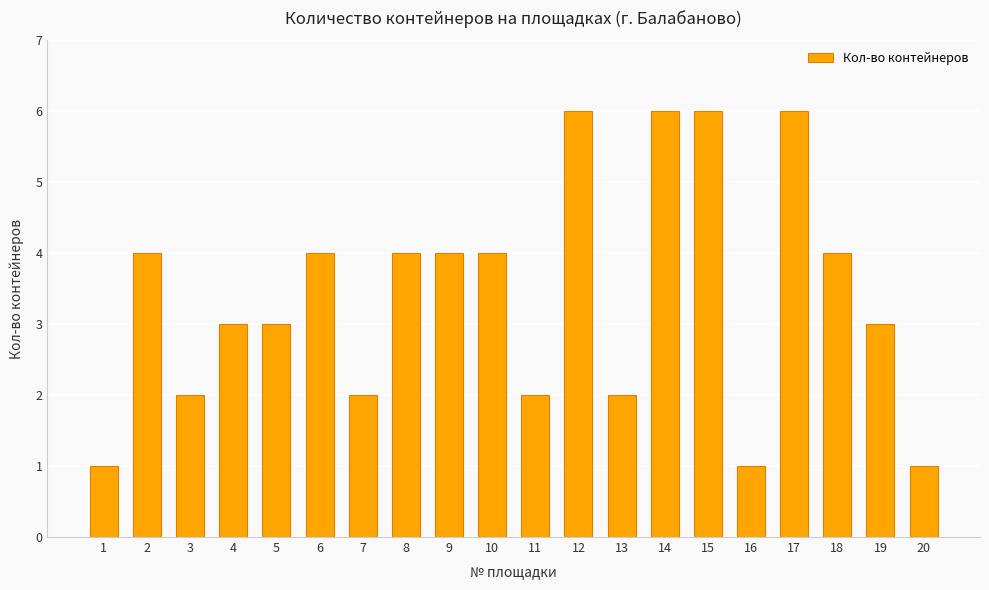

What value does the data have at 8?

4